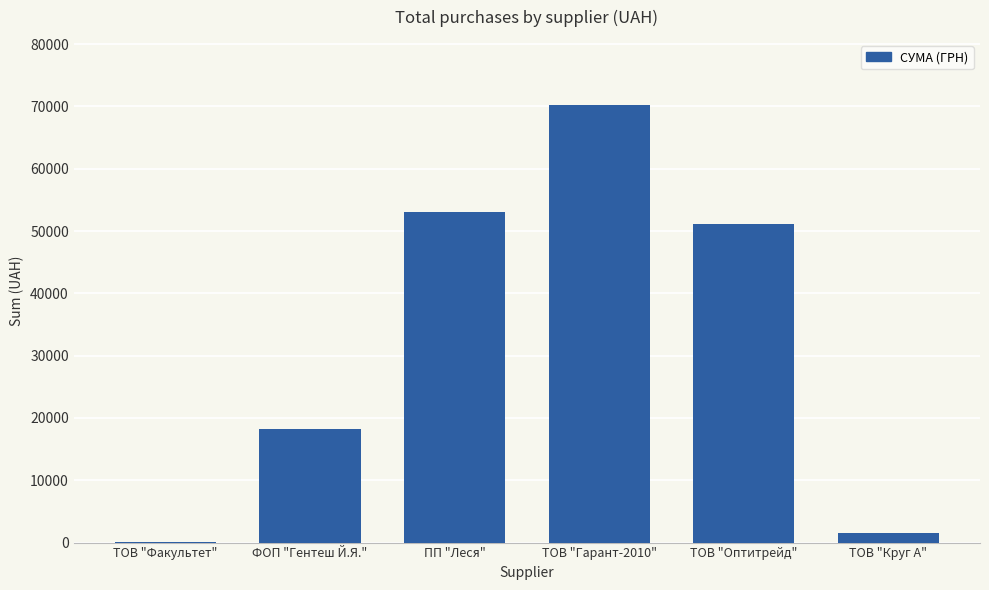

What is the approximate value at ПП "Леся"?

53054.2